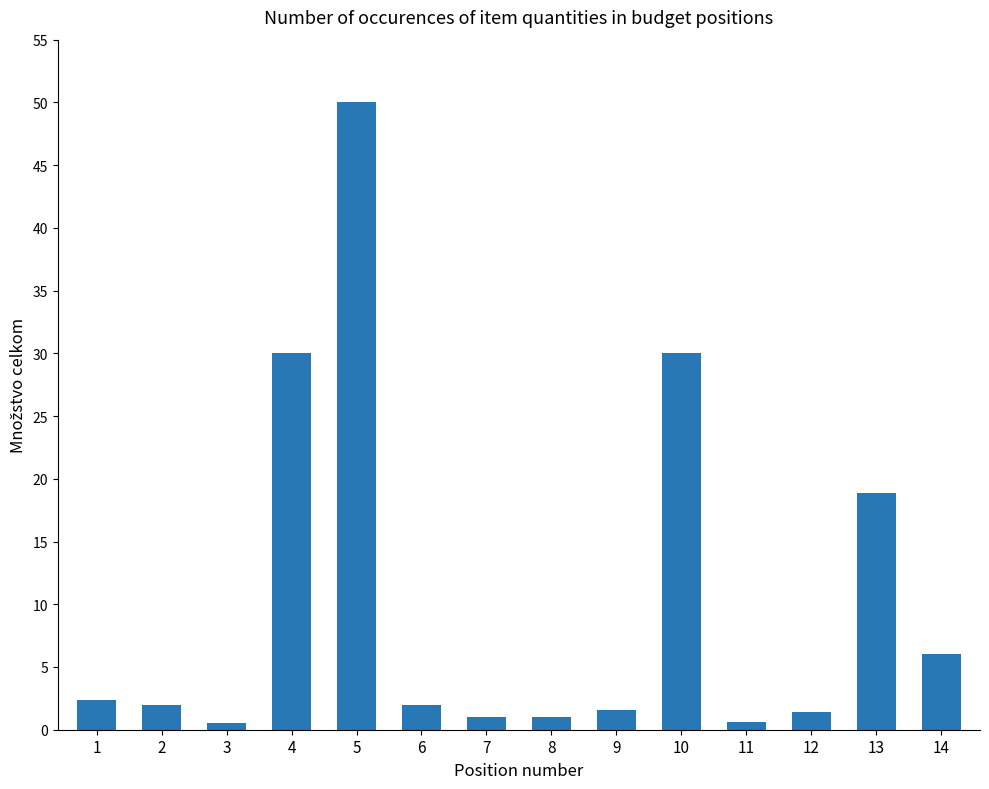

What is the value of the 12th bar from the left?

1.4